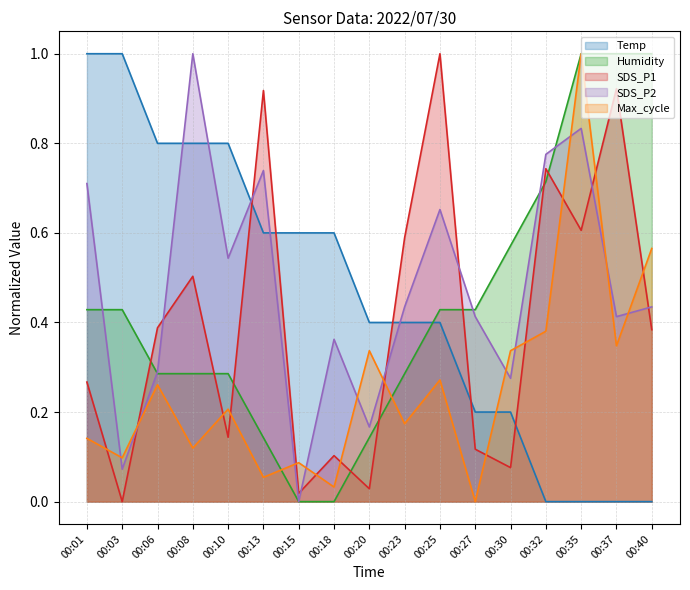

How many data points in SDS_P2 are above 0?

16